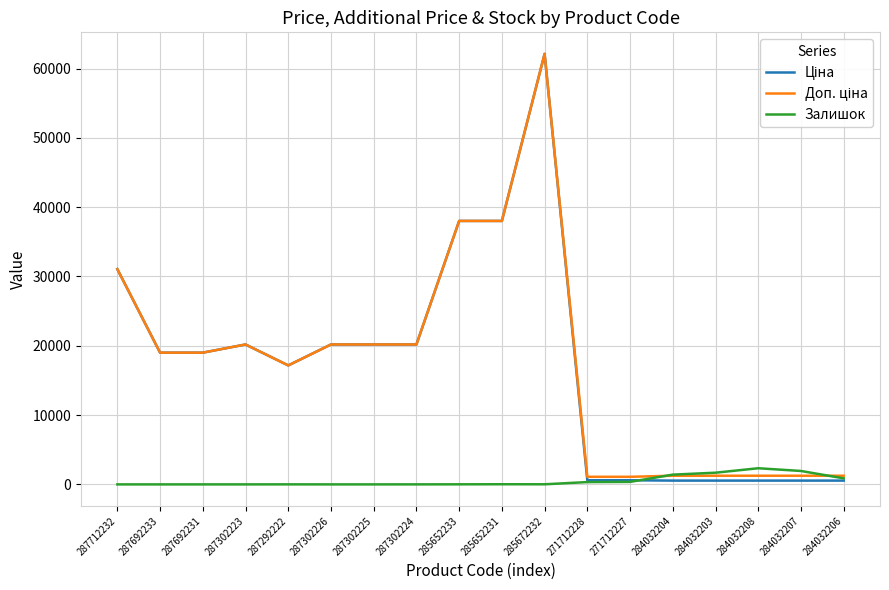

At which category does the chart reach its peak across all series?

285672232